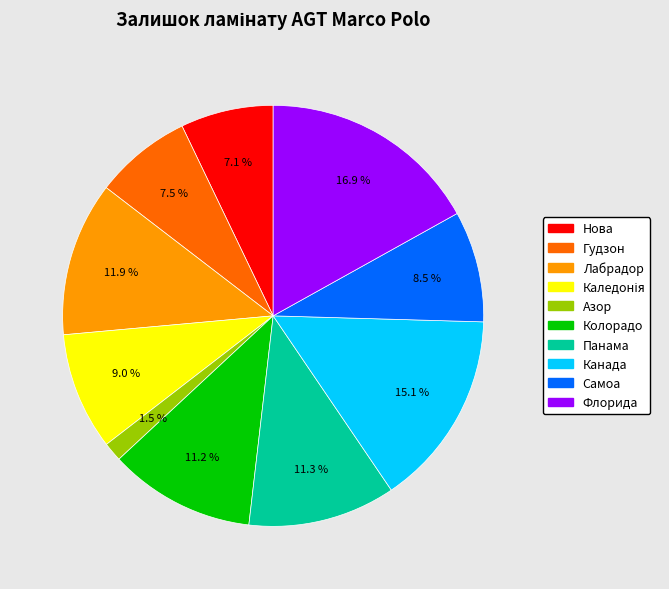

To the nearest percent, what is the average slice percentage?

10%